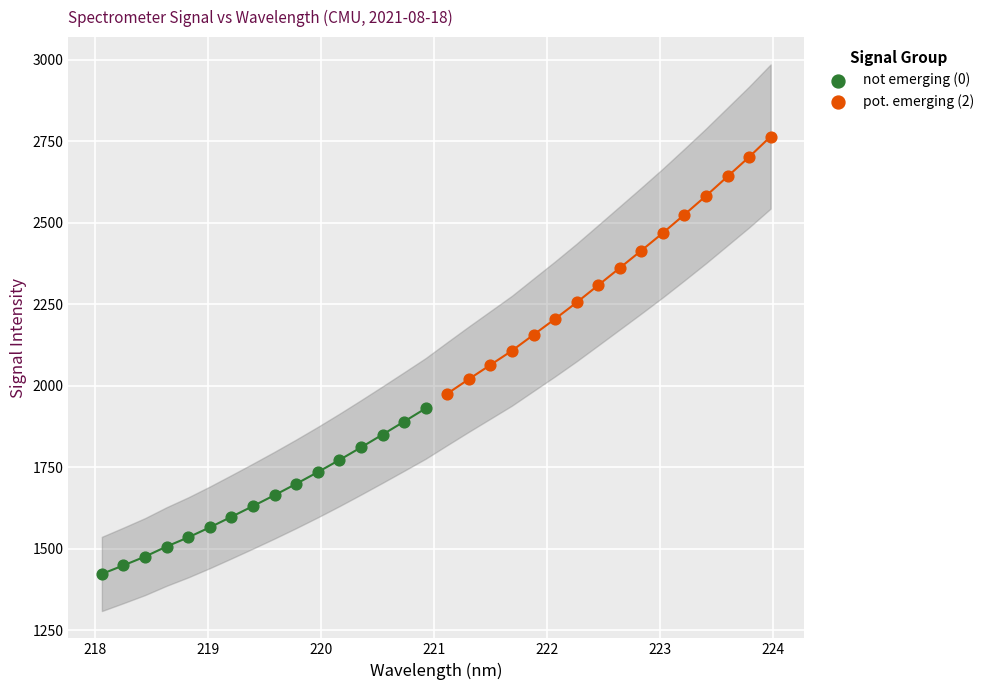

What are all the series names shown in the legend?

not emerging (0), pot. emerging (2)